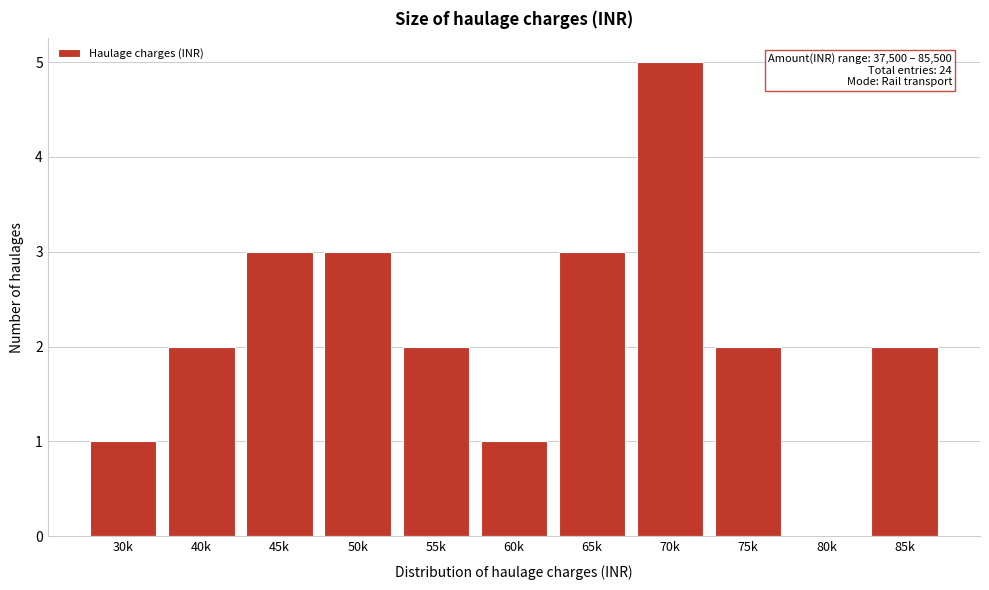

Reading left to right, transcribe all the data shown in this chart.

30k=1	40k=2	45k=3	50k=3	55k=2	60k=1	65k=3	70k=5	75k=2	80k=0	85k=2